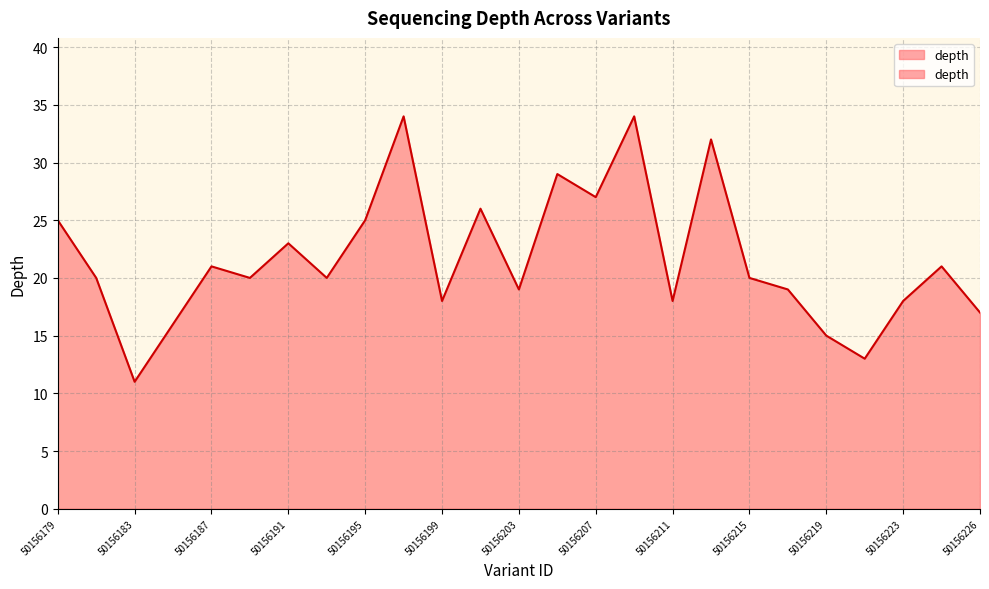

What is the value of the 19th point from the left?

20